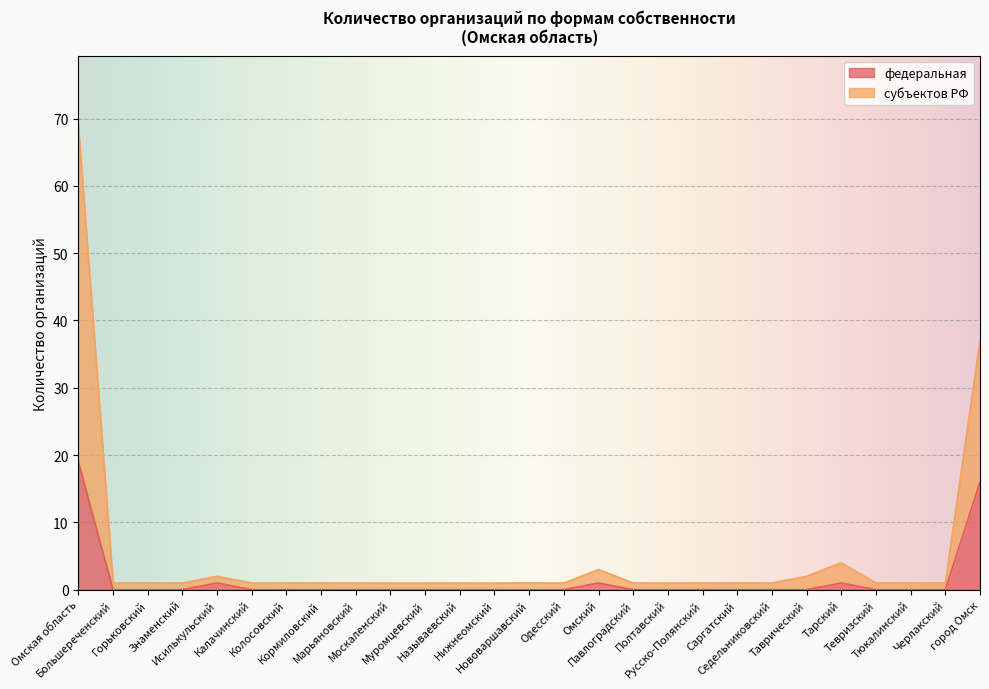

How many lines are shown in the chart?

2